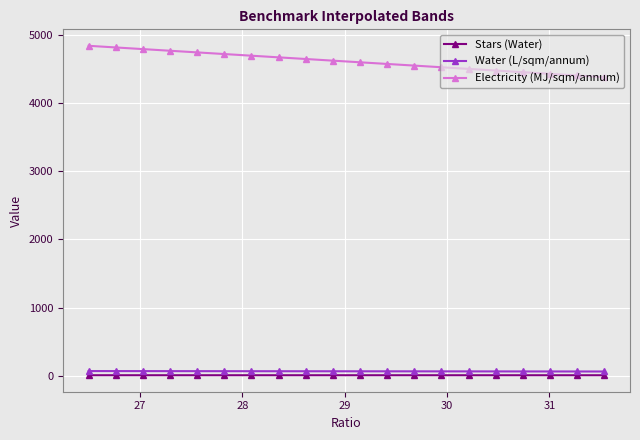

What is the average value of the Electricity (MJ/sqm/annum) series?

4613.9